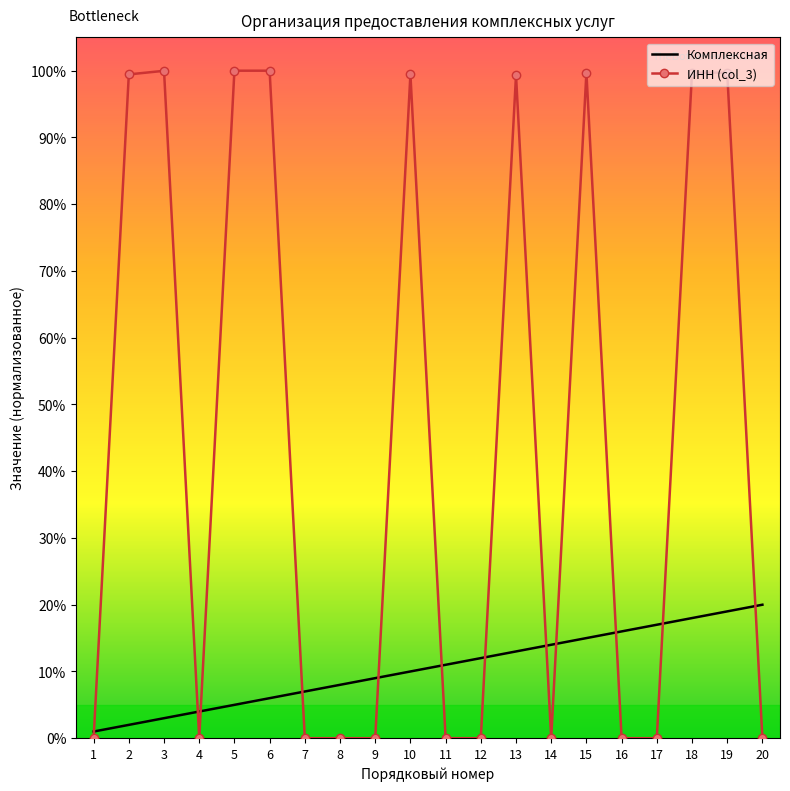

Rank the categories by Комплексная value from lowest to highest.

1, 2, 3, 4, 5, 6, 7, 8, 9, 10, 11, 12, 13, 14, 15, 16, 17, 18, 19, 20